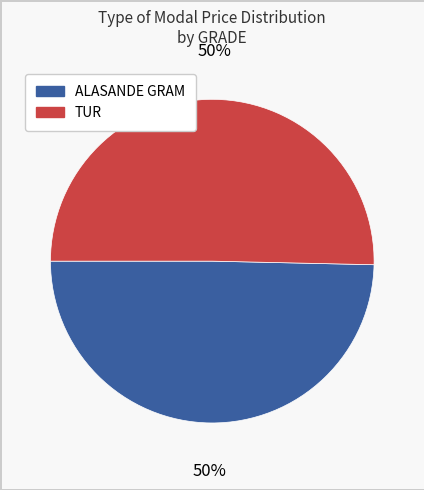

To the nearest percent, what is the average slice percentage?

50%